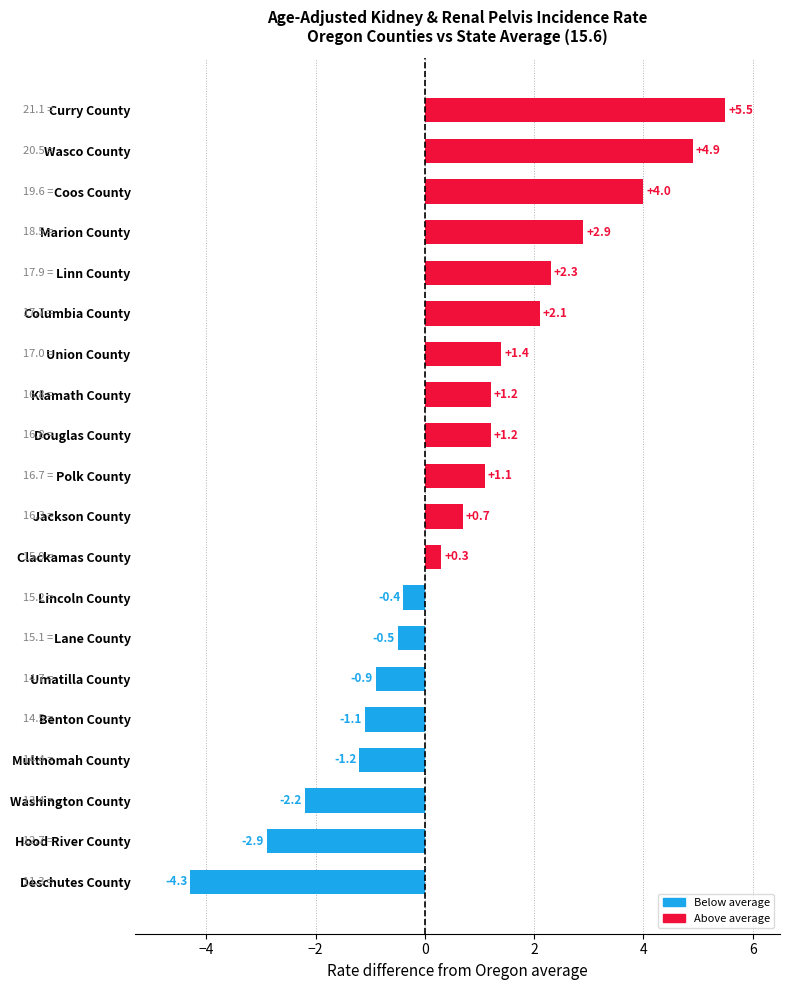

Count the number of data series in this chart.

1